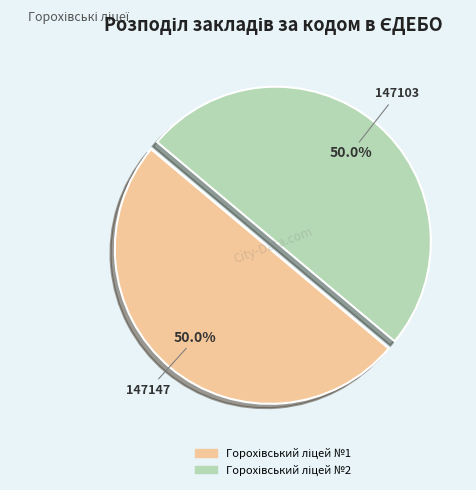

To the nearest percent, what portion does Горохівський ліцей №2 represent?

50%